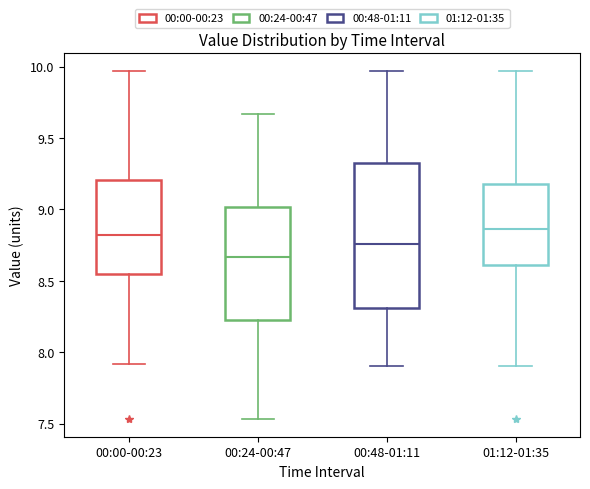

Which box has the lowest median line?

00:24-00:47